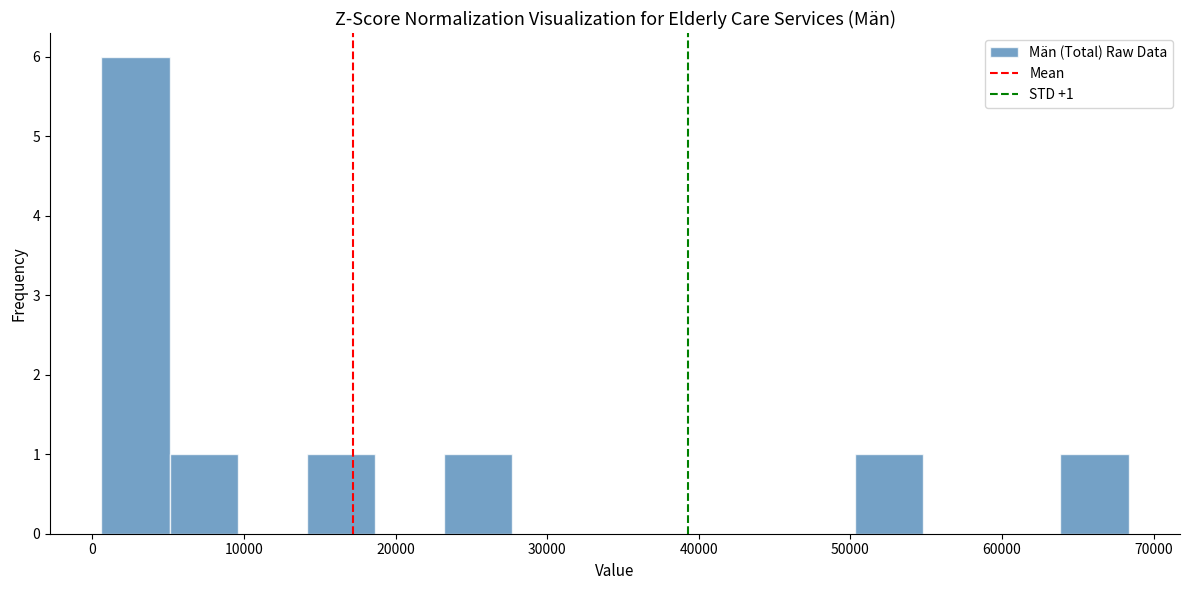

Which range on the x-axis has the tallest bar?

1000 to 5000